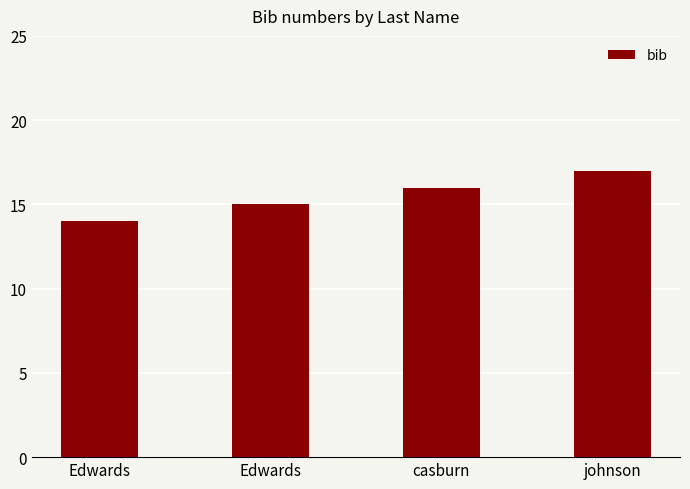

What is the label of the 4th bar from the left?

johnson